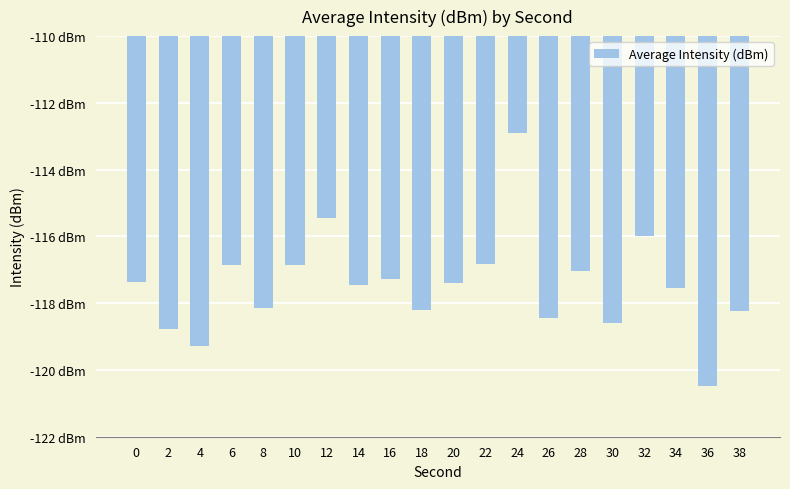

Which category has the lowest value across all series?

36